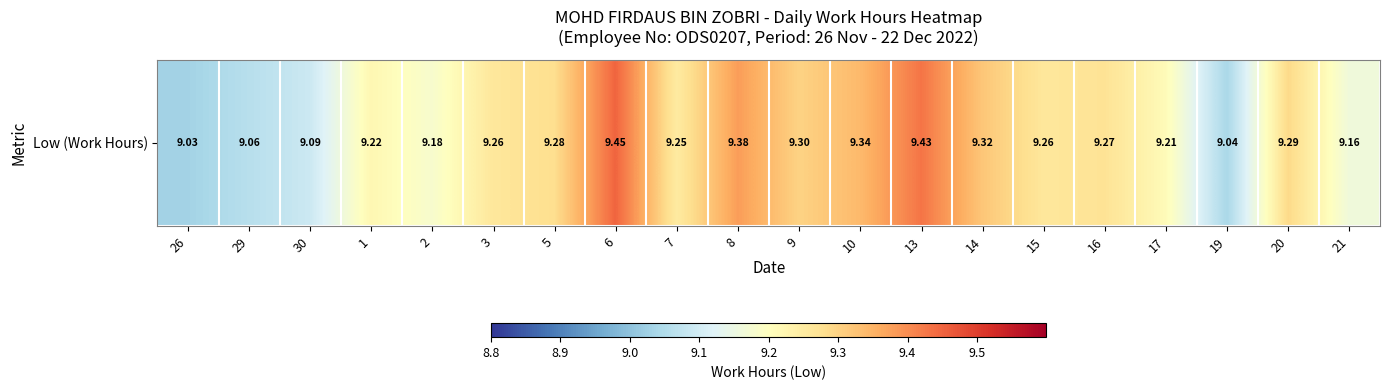

Reading left to right, list all the values displayed in this chart.

26=9.0	29=9.1	30=9.1	1=9.2	2=9.2	3=9.3	5=9.3	6=9.4	7=9.2	8=9.4	9=9.3	10=9.3	13=9.4	14=9.3	15=9.3	16=9.3	17=9.2	19=9.0	20=9.3	21=9.2